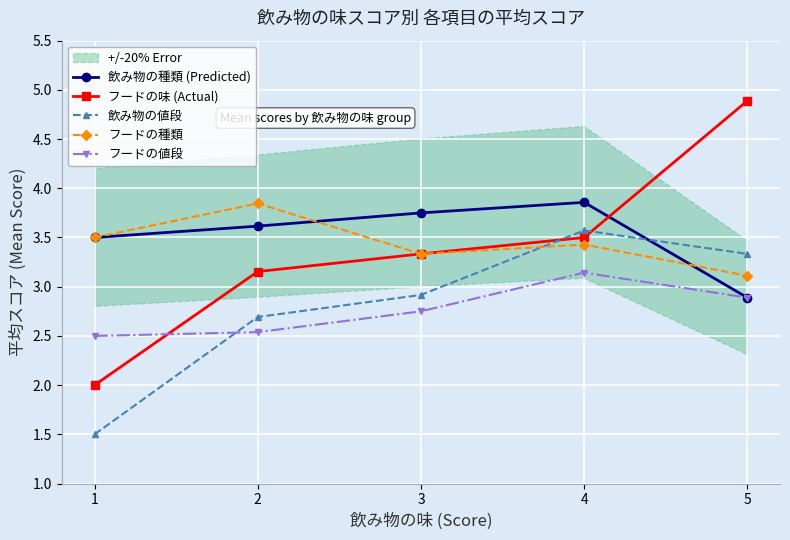

What is the value of the フードの味 (Actual) point at the 2nd from the left?

3.2